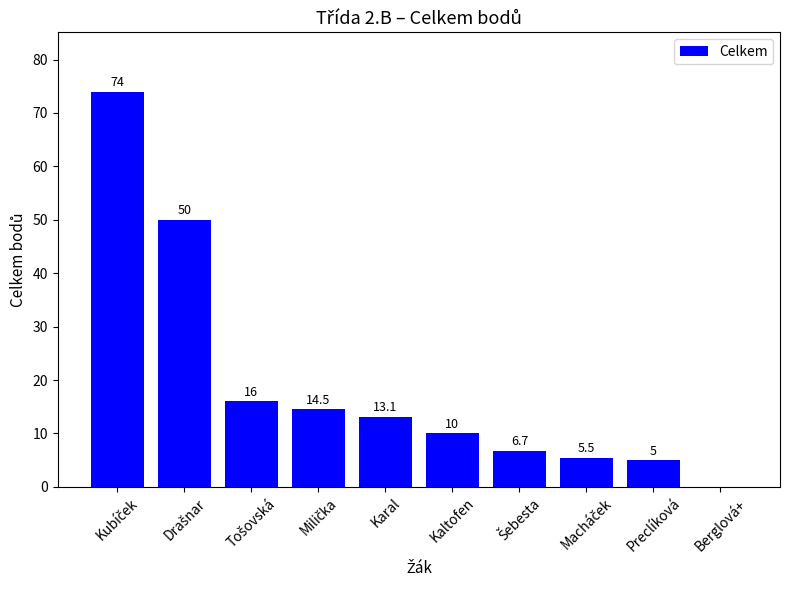

Between Kaltofen and Berglová+, which is larger?

Kaltofen